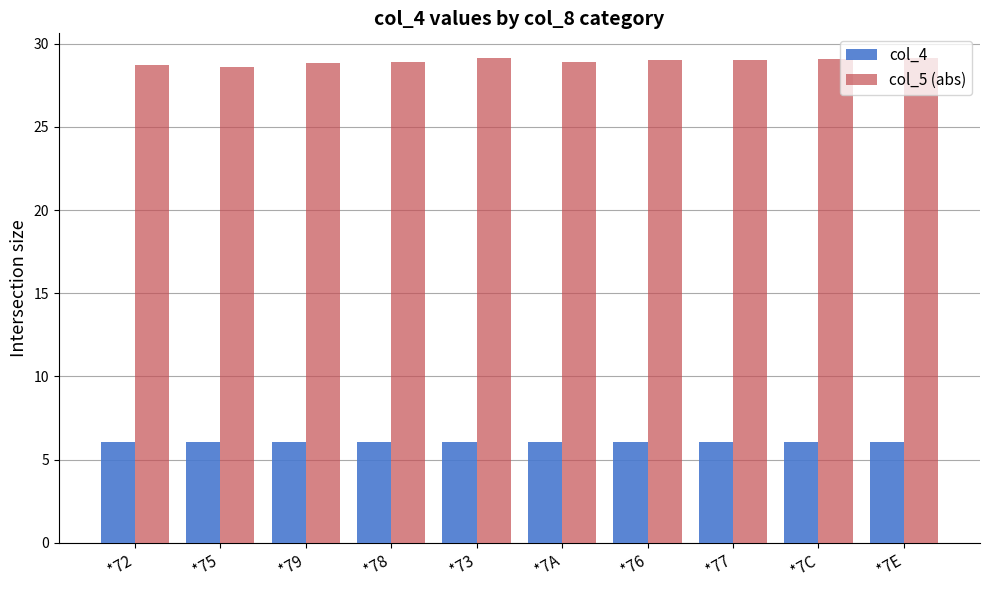

How many series are shown in this chart?

2